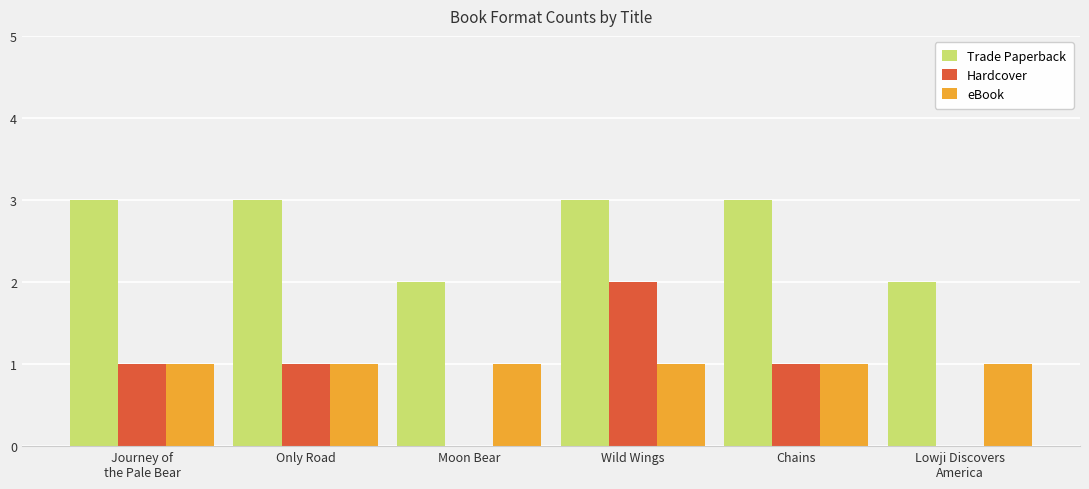

Count the Hardcover values in the range 0 to 1.

5